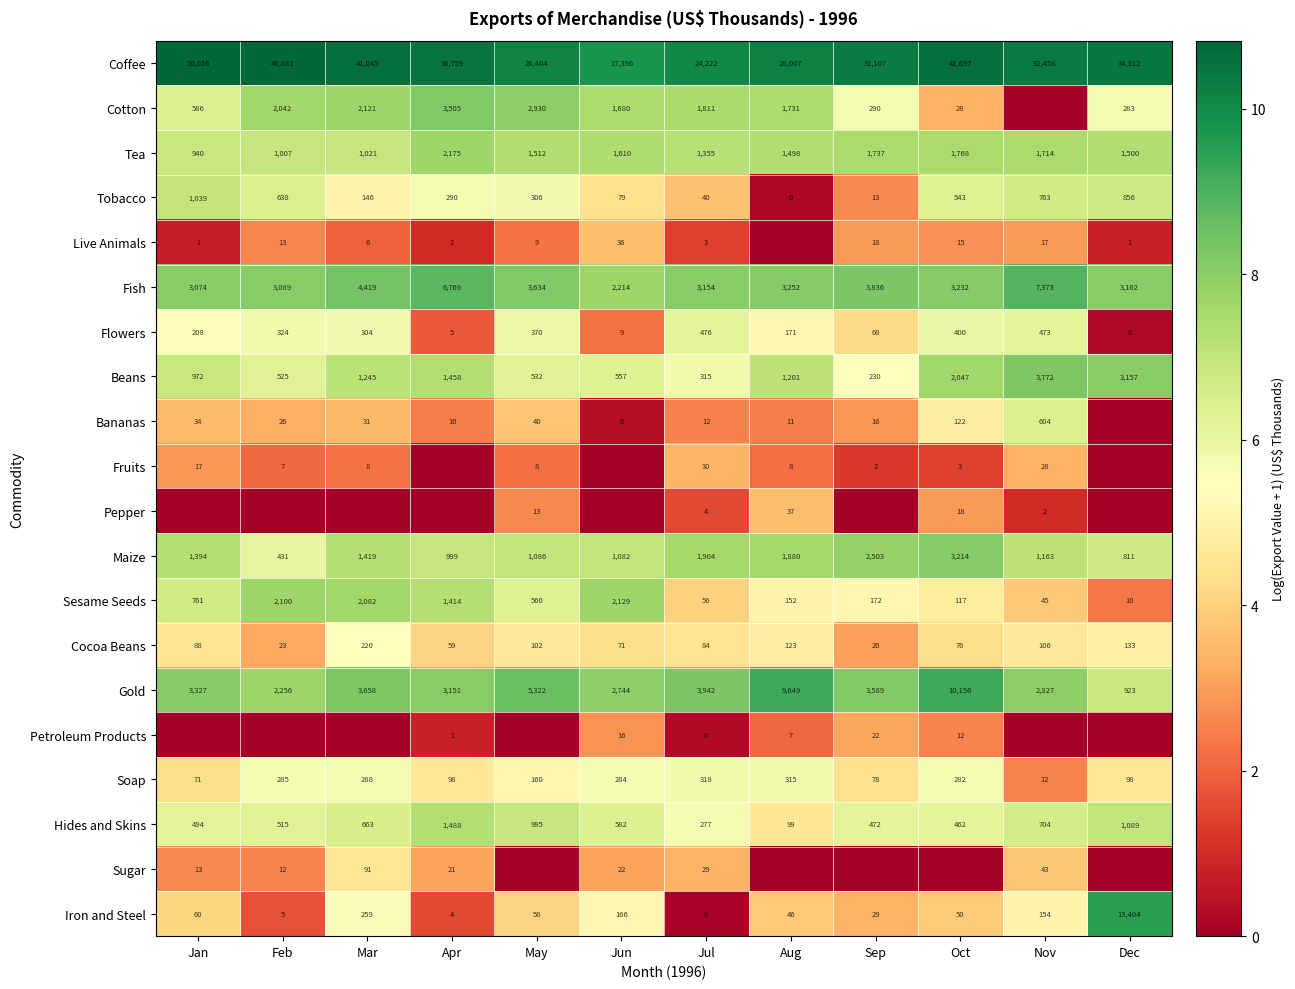

Which category has the lowest value across all series?

Nov